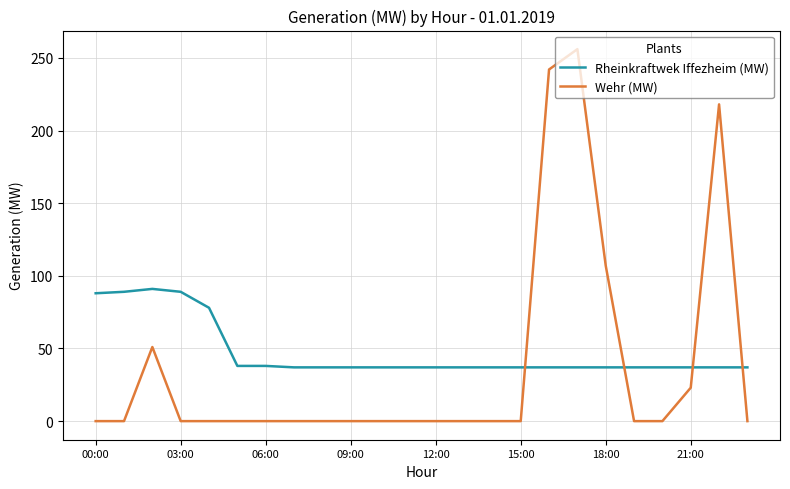

Does the chart have visible grid lines?

Yes